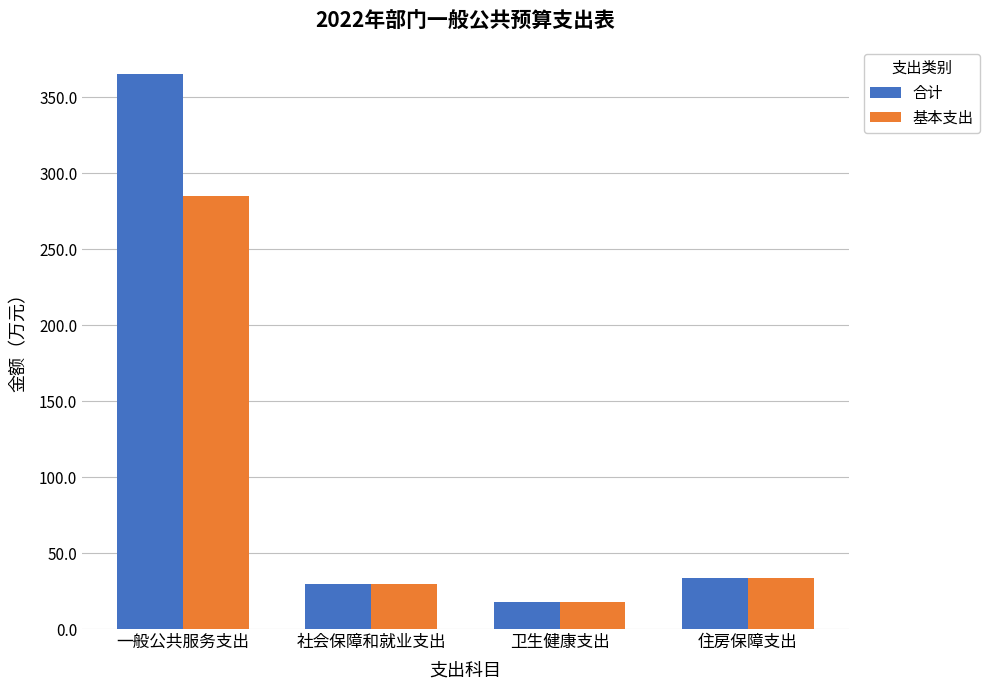

What value does the 基本支出 series have at 一般公共服务支出?

285.0